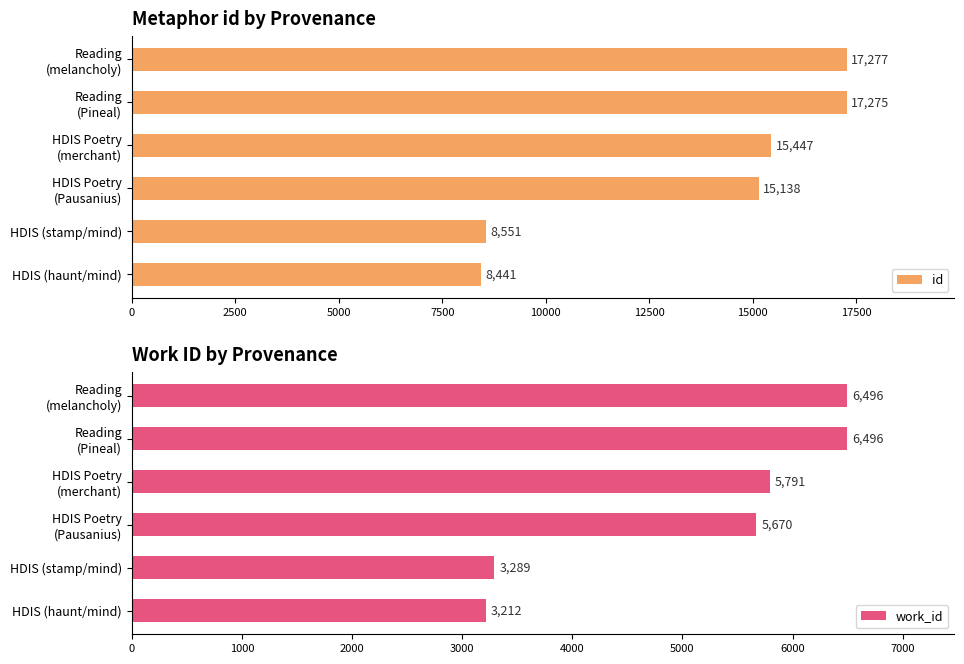

Does the chart contain any negative values?

No